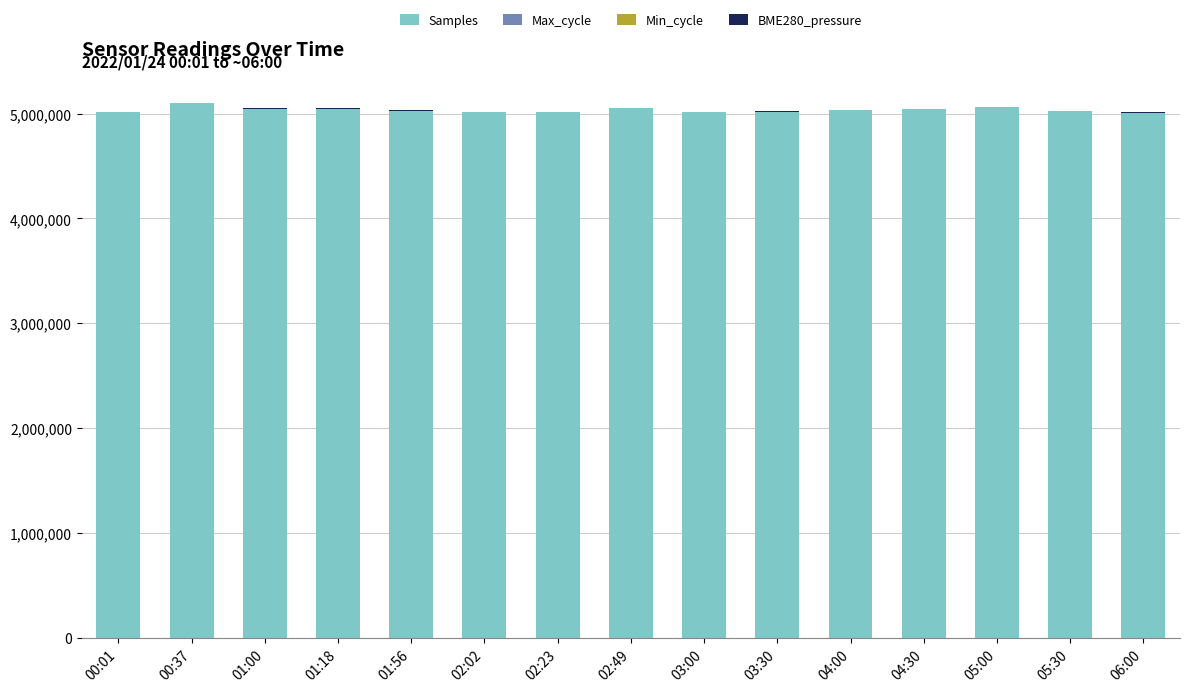

What is the maximum value for Samples?

5103017.0